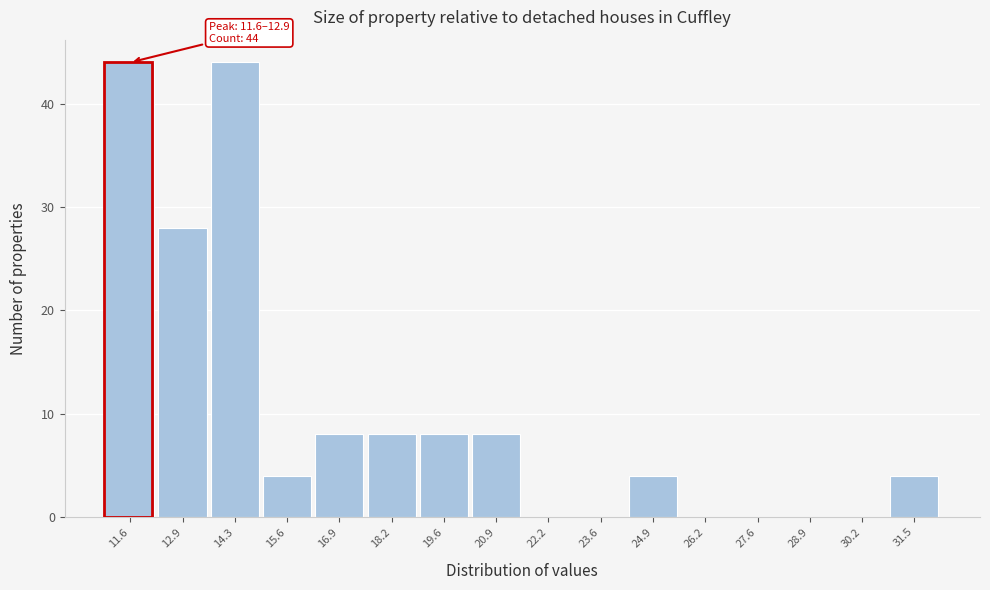

Reading left to right, transcribe all the data shown in this chart.

11.6=44	12.9=28	14.3=44	15.6=4	16.9=8	18.2=8	19.6=8	20.9=8	22.2=0	23.6=0	24.9=4	26.2=0	27.6=0	28.9=0	30.2=0	31.5=4